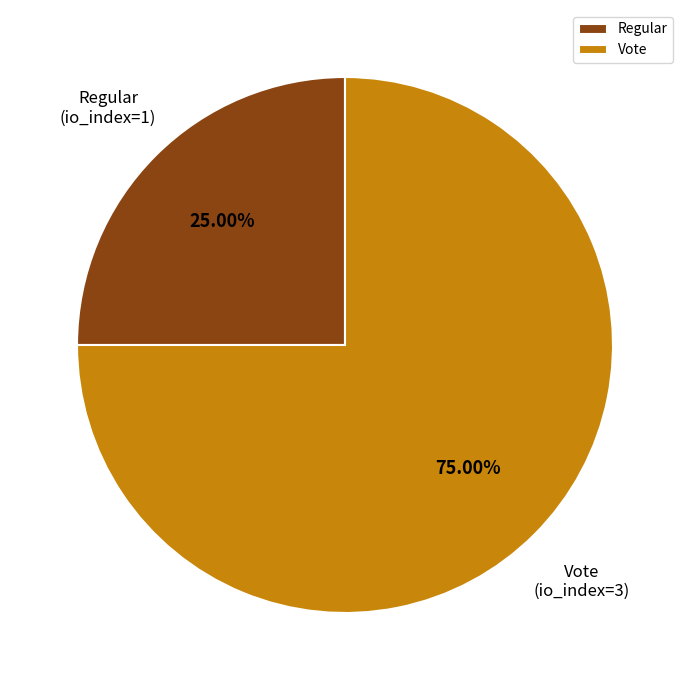

Between Vote and Regular, which is larger?

Vote